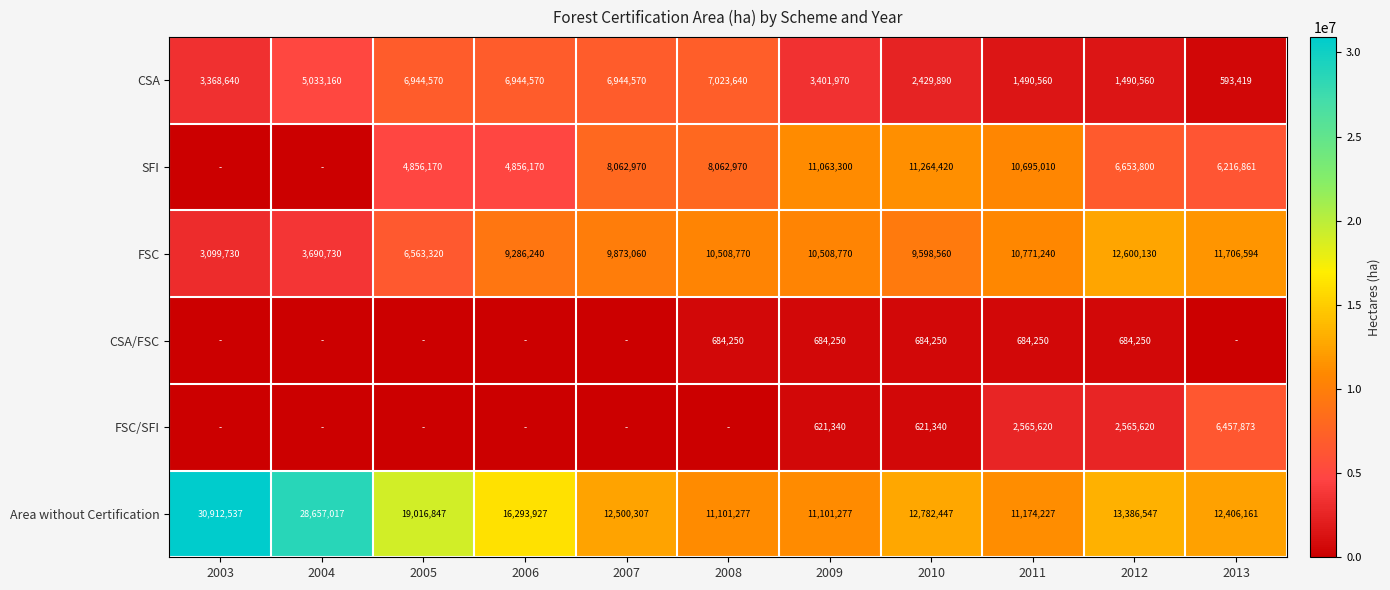

What is the highest value of the CSA series?

7023640